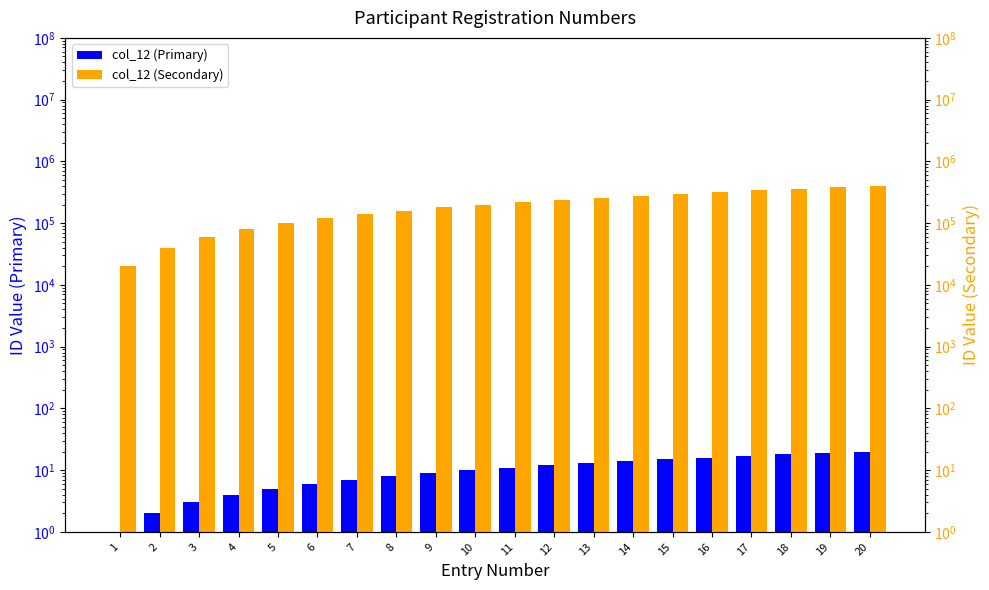

What is the average value of the col_12 (Primary) series?

10